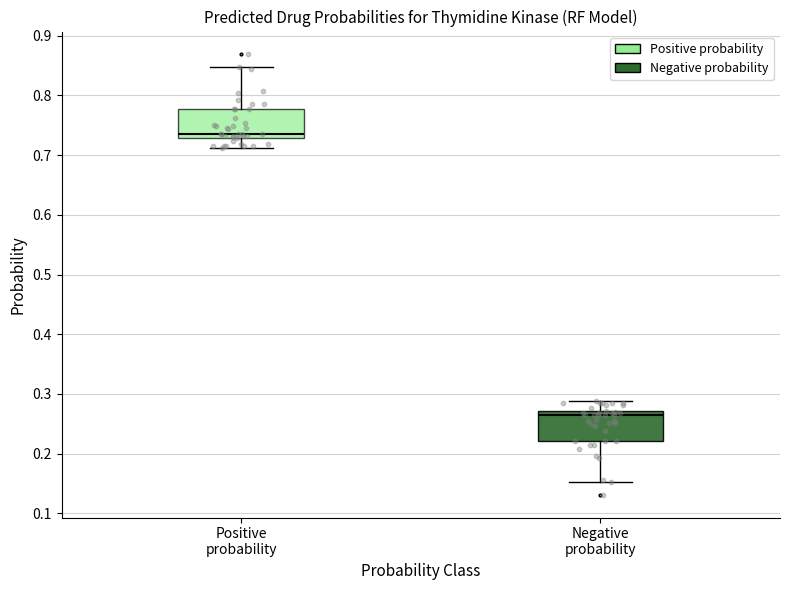

Reading left to right, transcribe this box plot: for each box, give where its median line is, the range the box spans, and where its two whiskers end, as read against the y-axis. The values are not printed on the chart, so give them approximately, as read against the axis.

Positive probability: median 0.74, box 0.73 to 0.78, whiskers 0.71 to 0.85
Negative probability: median 0.26, box 0.22 to 0.27, whiskers 0.15 to 0.29